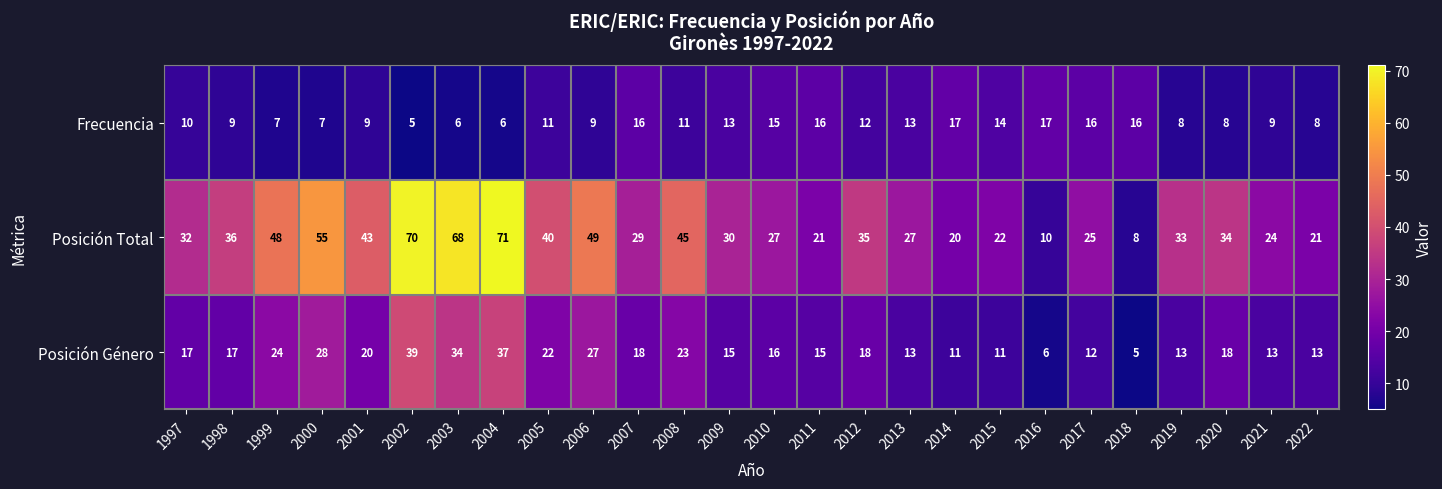

How many data points does each series have?

26